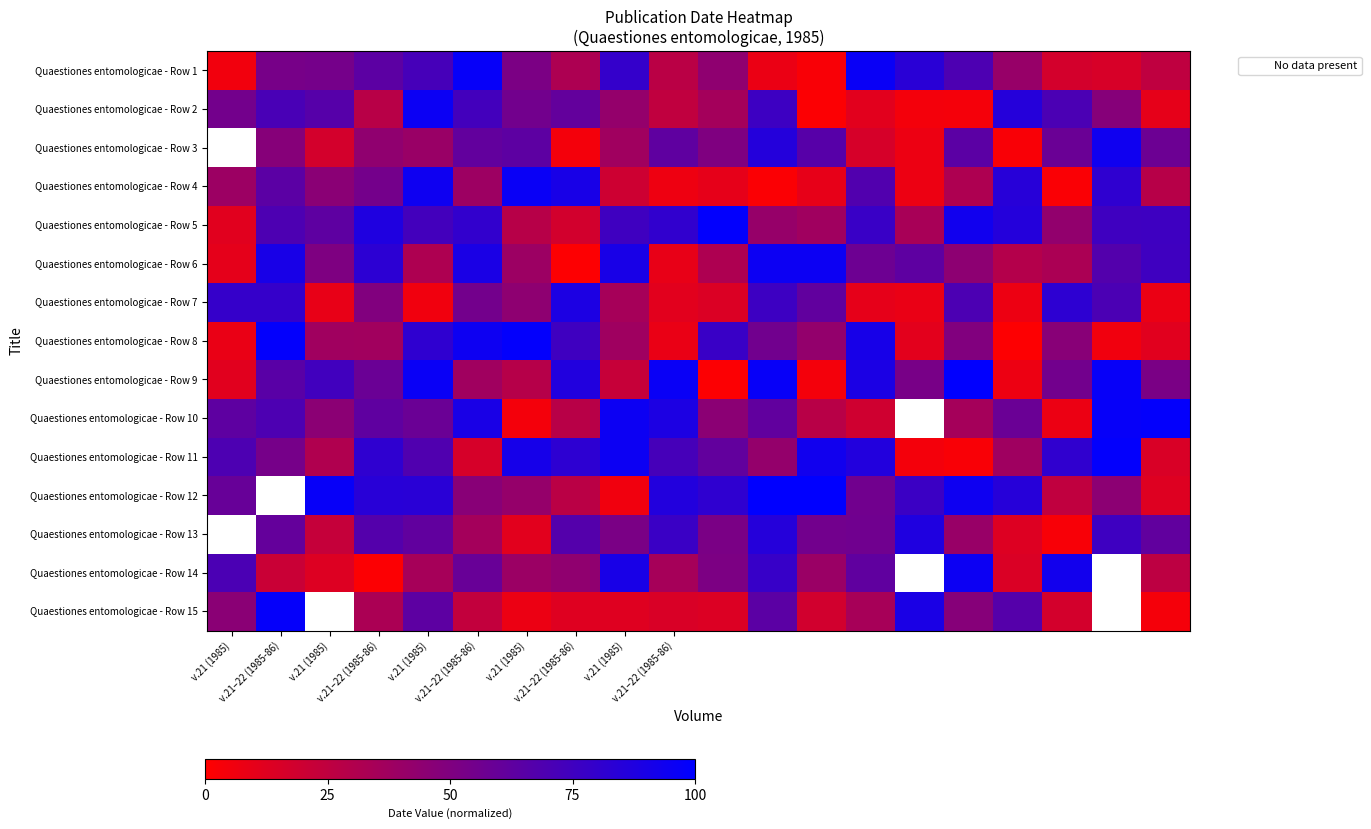

At v.21–22 (1985-86), list the series in order from largest to smallest.

Quaestiones entomologicae - Row 8, Quaestiones entomologicae - Row 6, Quaestiones entomologicae - Row 2, Quaestiones entomologicae - Row 10, Quaestiones entomologicae - Row 12, Quaestiones entomologicae - Row 15, Quaestiones entomologicae - Row 7, Quaestiones entomologicae - Row 5, Quaestiones entomologicae - Row 9, Quaestiones entomologicae - Row 4, Quaestiones entomologicae - Row 13, Quaestiones entomologicae - Row 11, Quaestiones entomologicae - Row 1, Quaestiones entomologicae - Row 3, Quaestiones entomologicae - Row 14